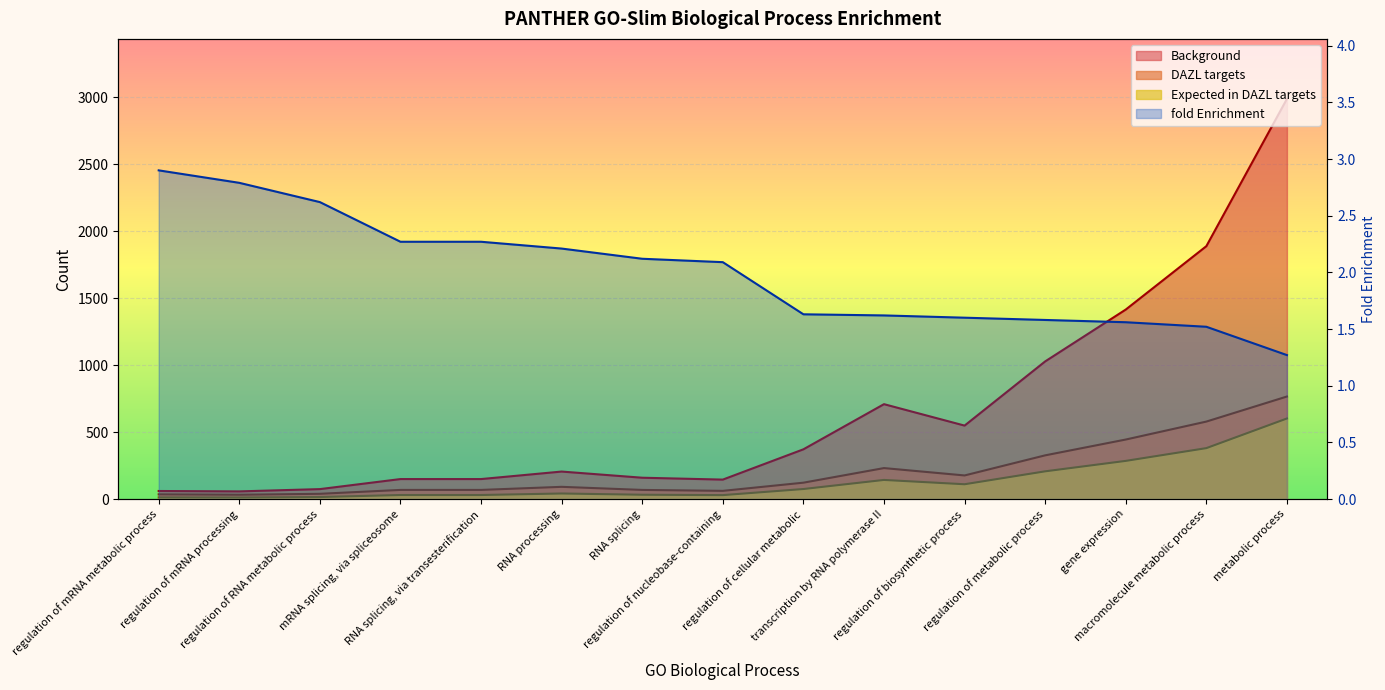

Does the chart display data point markers on the line(s)?

No